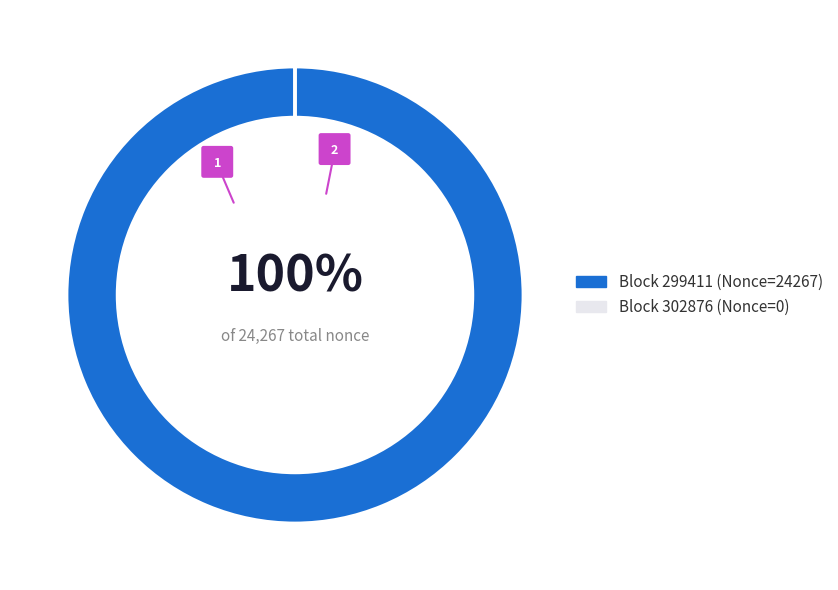

How many slices are in this pie chart?

2